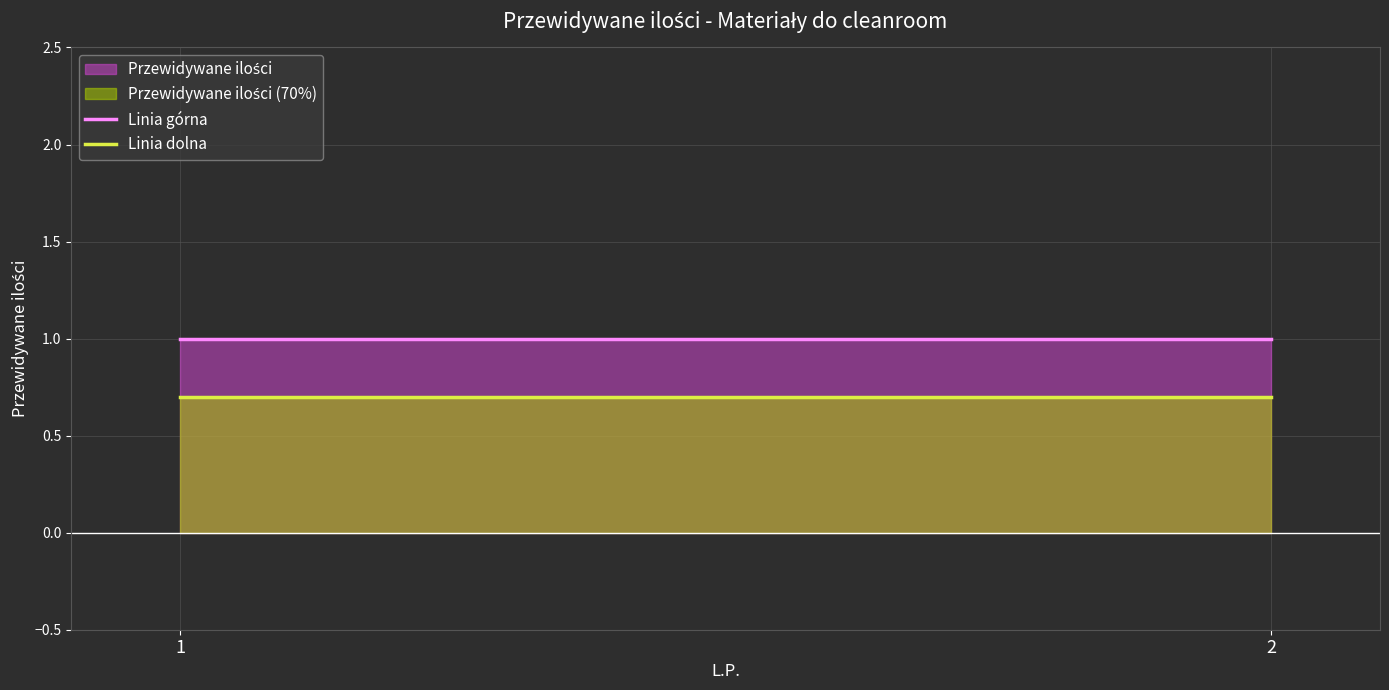

What is the sum of all Linia górna values?

2.0